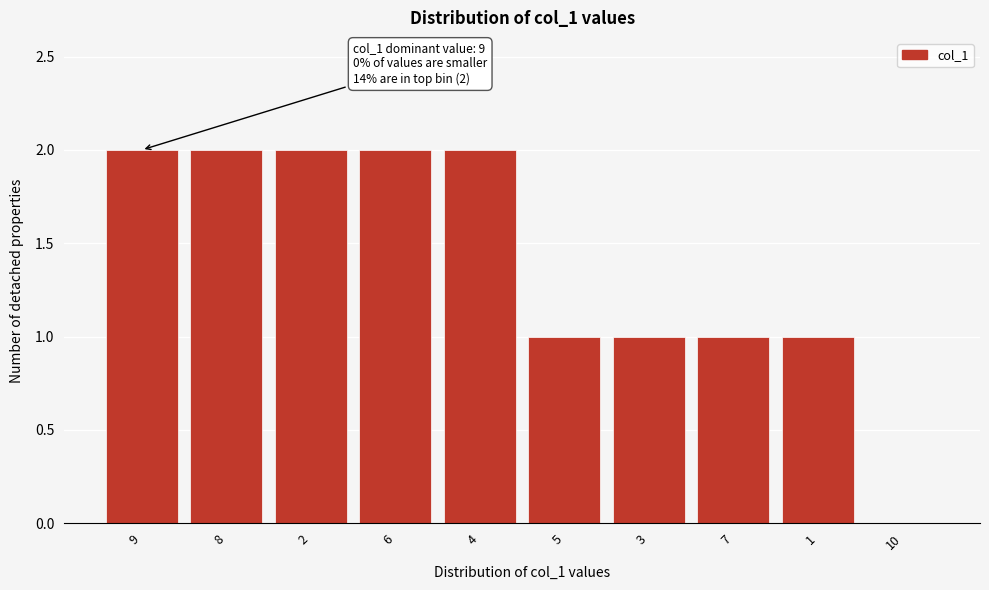

Reading right to left, transcribe all the data shown in this chart.

10=0	1=1	7=1	3=1	5=1	4=2	6=2	2=2	8=2	9=2